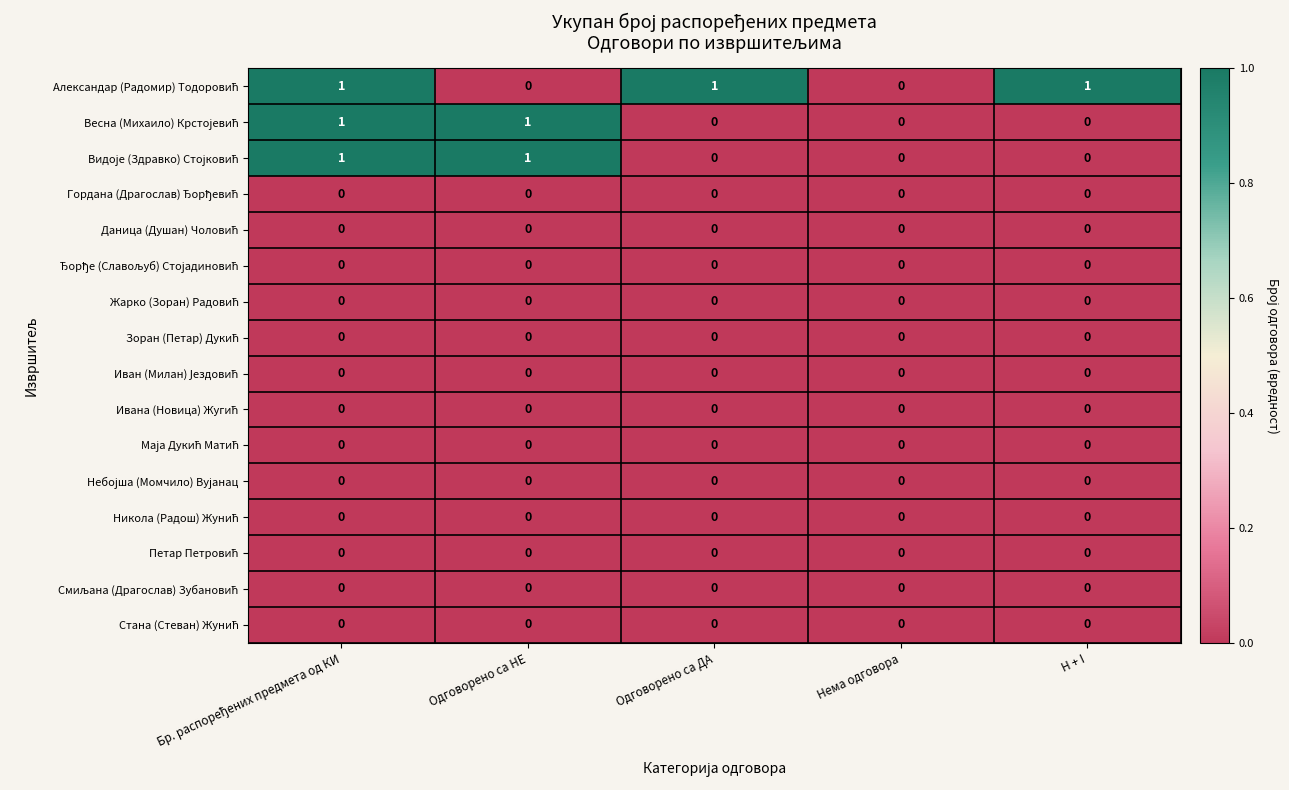

List the series in order of their peak value, lowest first.

Гордана (Драгослав) Ђорђевић, Даница (Душан) Чоловић, Ђорђе (Славољуб) Стојадиновић, Жарко (Зоран) Радовић, Зоран (Петар) Дукић, Иван (Милан) Јездовић, Ивана (Новица) Жугић, Маја Дукић Матић, Небојша (Момчило) Вујанац, Никола (Радош) Жунић, Петар Петровић, Смиљана (Драгослав) Зубановић, Стана (Стеван) Жунић, Александар (Радомир) Тодоровић, Весна (Михаило) Крстојевић, Видоје (Здравко) Стојковић